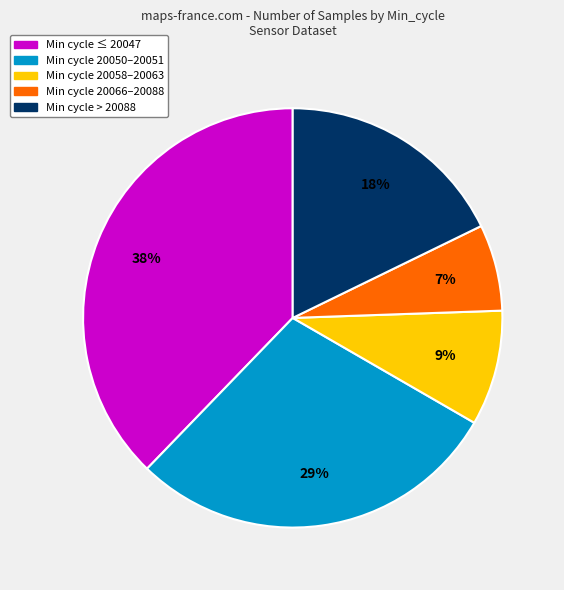

Which slice is the smallest?

Min cycle 20066–20088